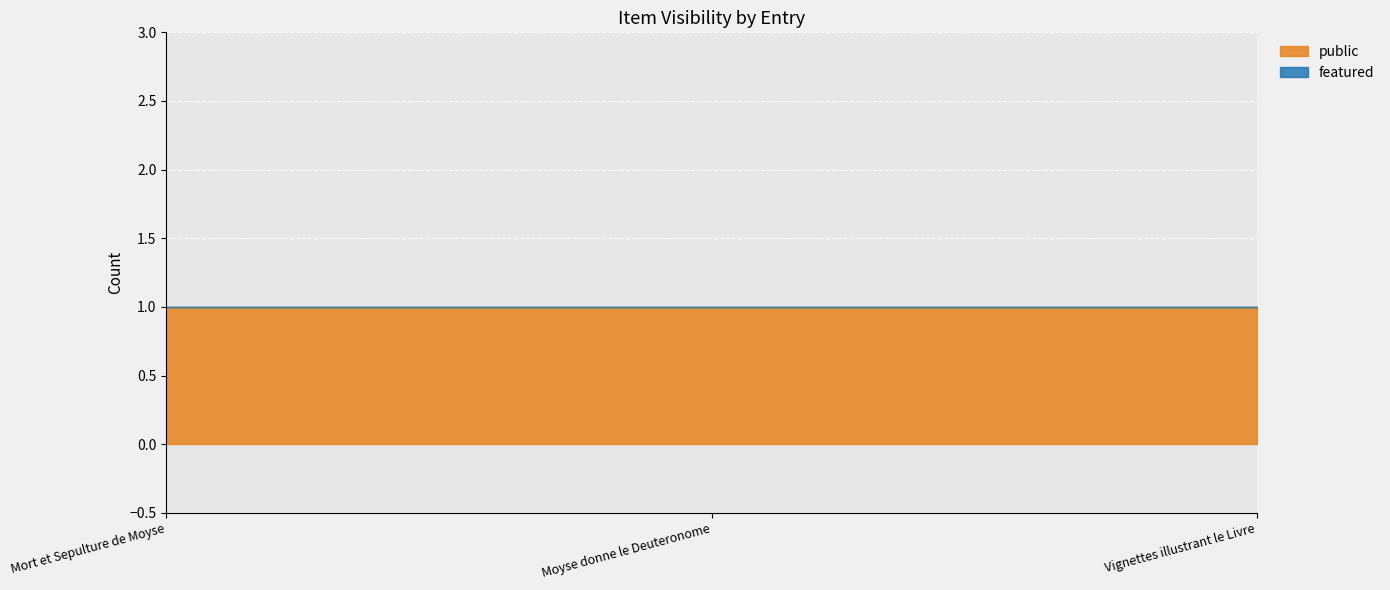

True or false: featured has a value of 0 at Mort et Sepulture de Moyse.

True